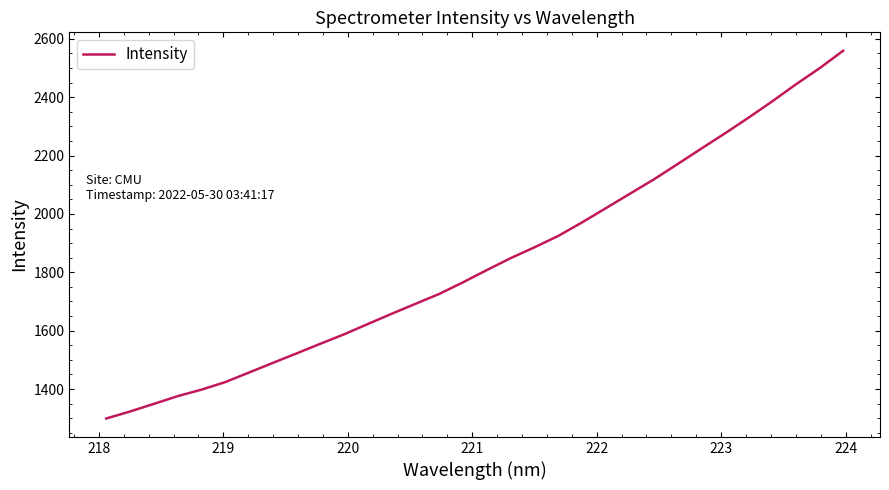

What is the difference between the maximum and minimum values?

1259.7